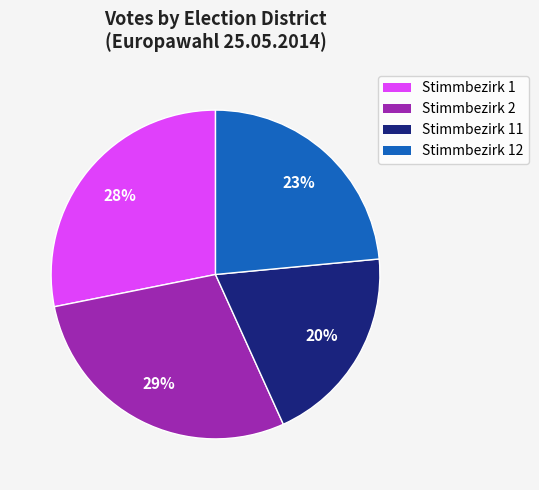

To the nearest percent, what is the average slice percentage?

25%